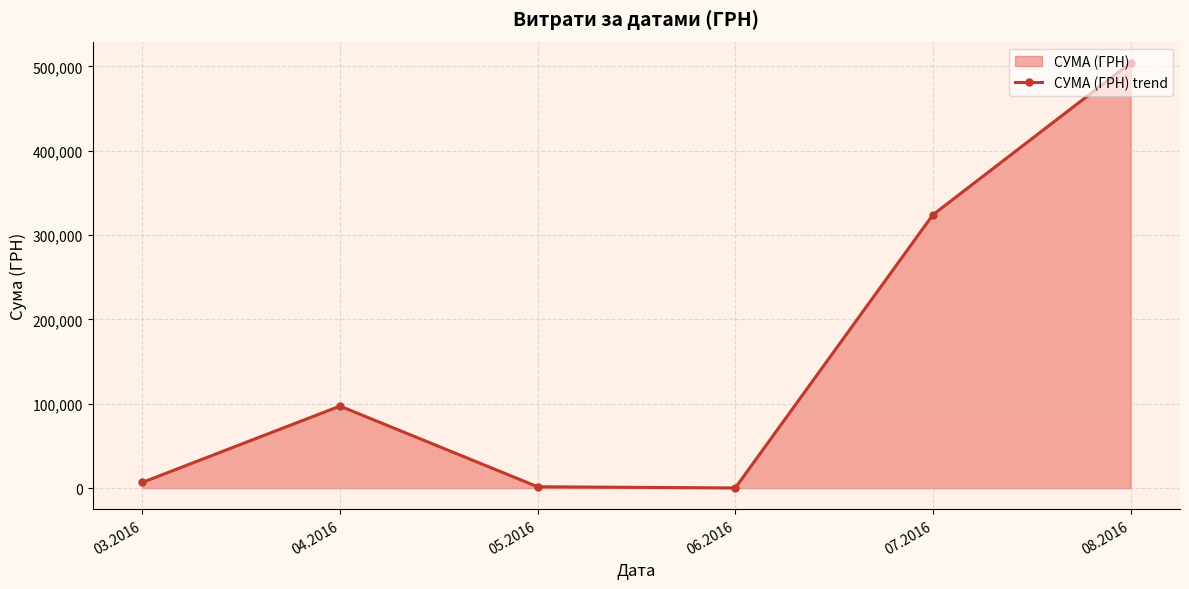

What is the label of the 3rd point from the left?

05.2016